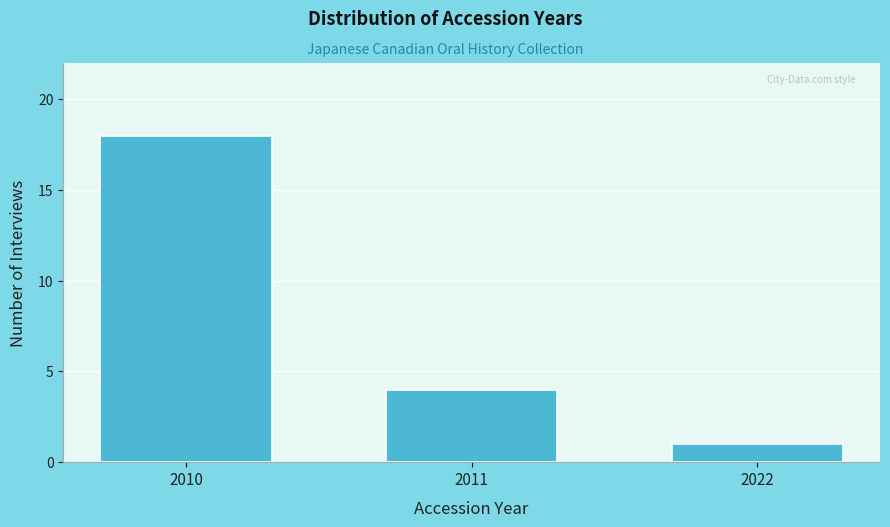

Reading left to right, what are all the values shown in this chart?

18	4	1